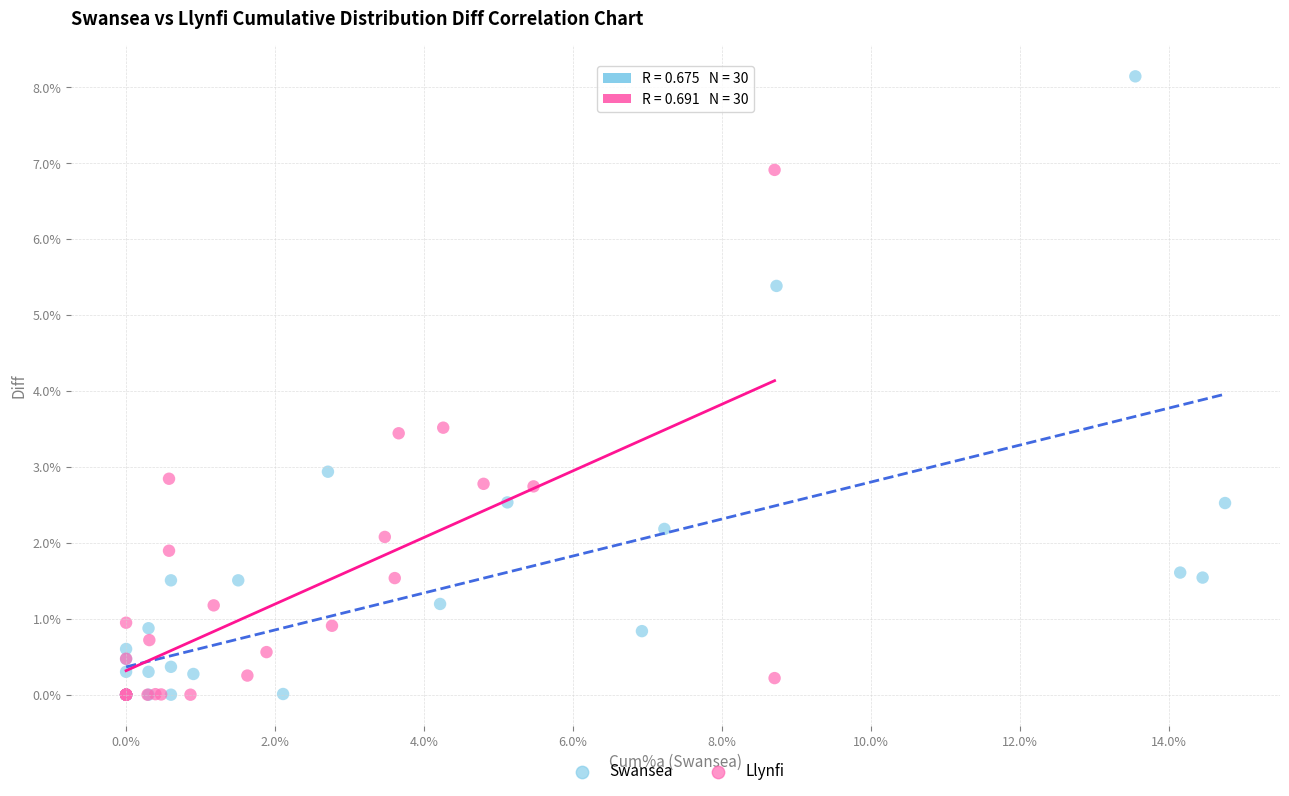

Which series has the widest spread of Y values?

Swansea